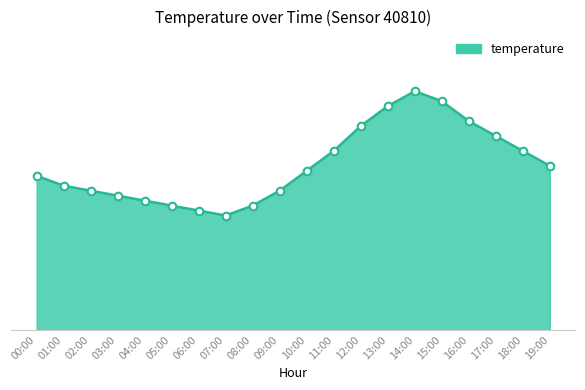

Between 01:00 and 16:00, which is larger?

16:00